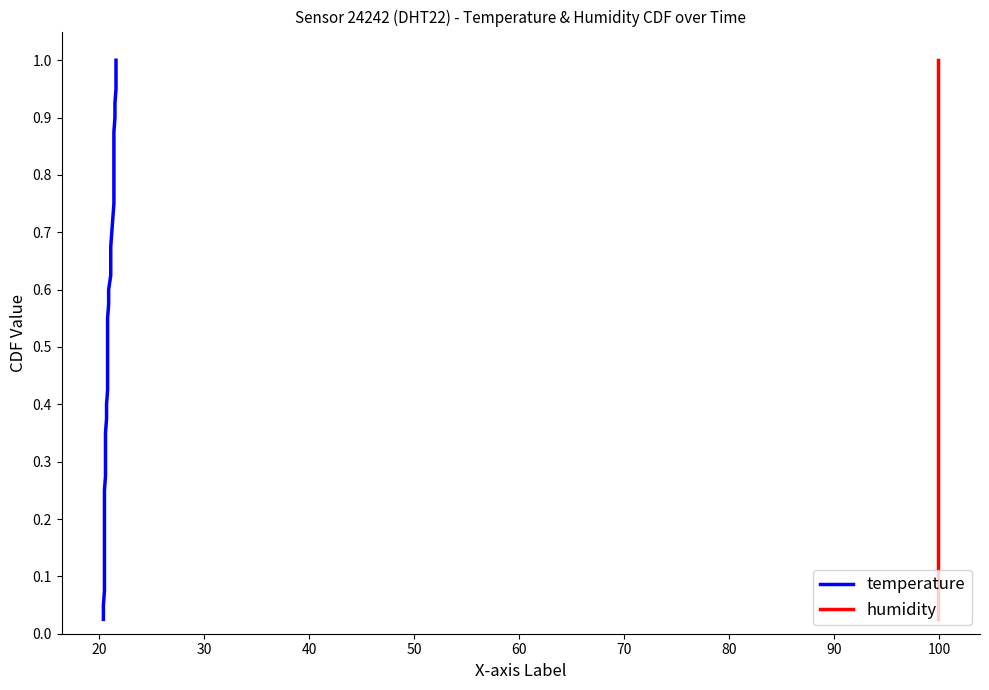

True or false: temperature and humidity cross at least once.

False